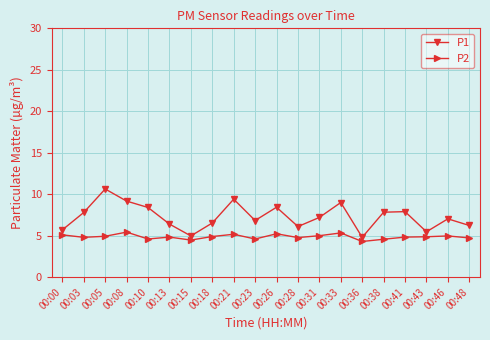

Rank the series at 00:03 from lowest to highest value.

P2, P1